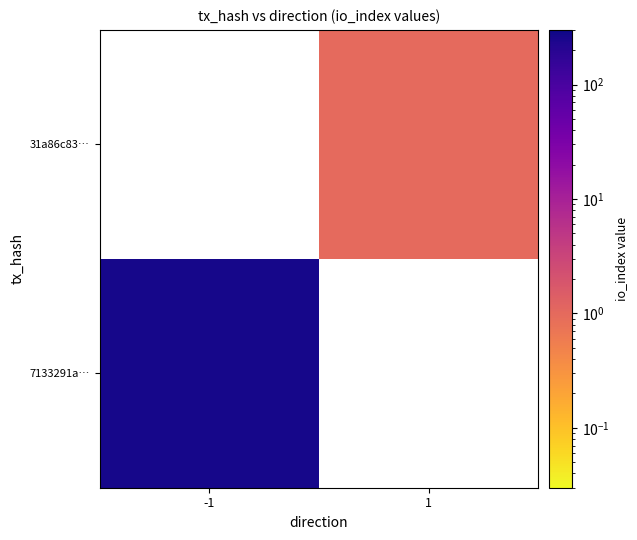

What is the minimum value shown in the chart?

1.0